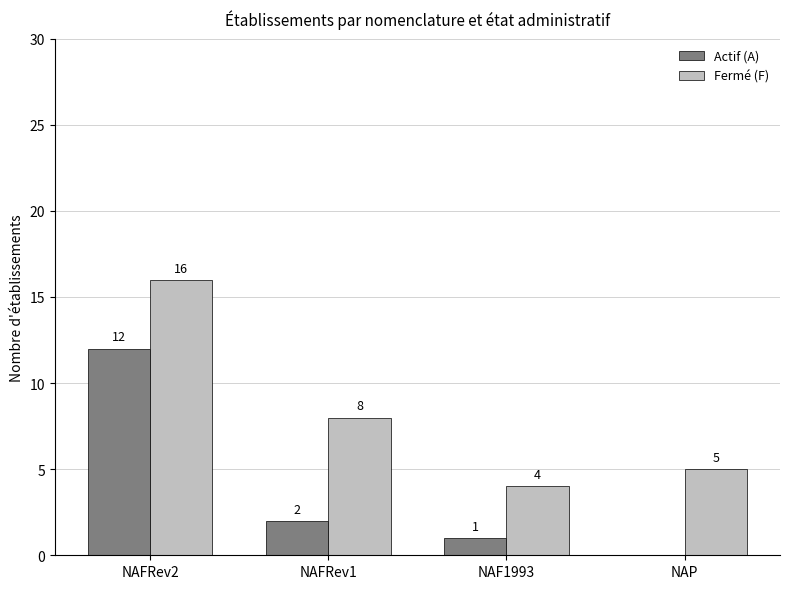

How many groups of bars are there?

4